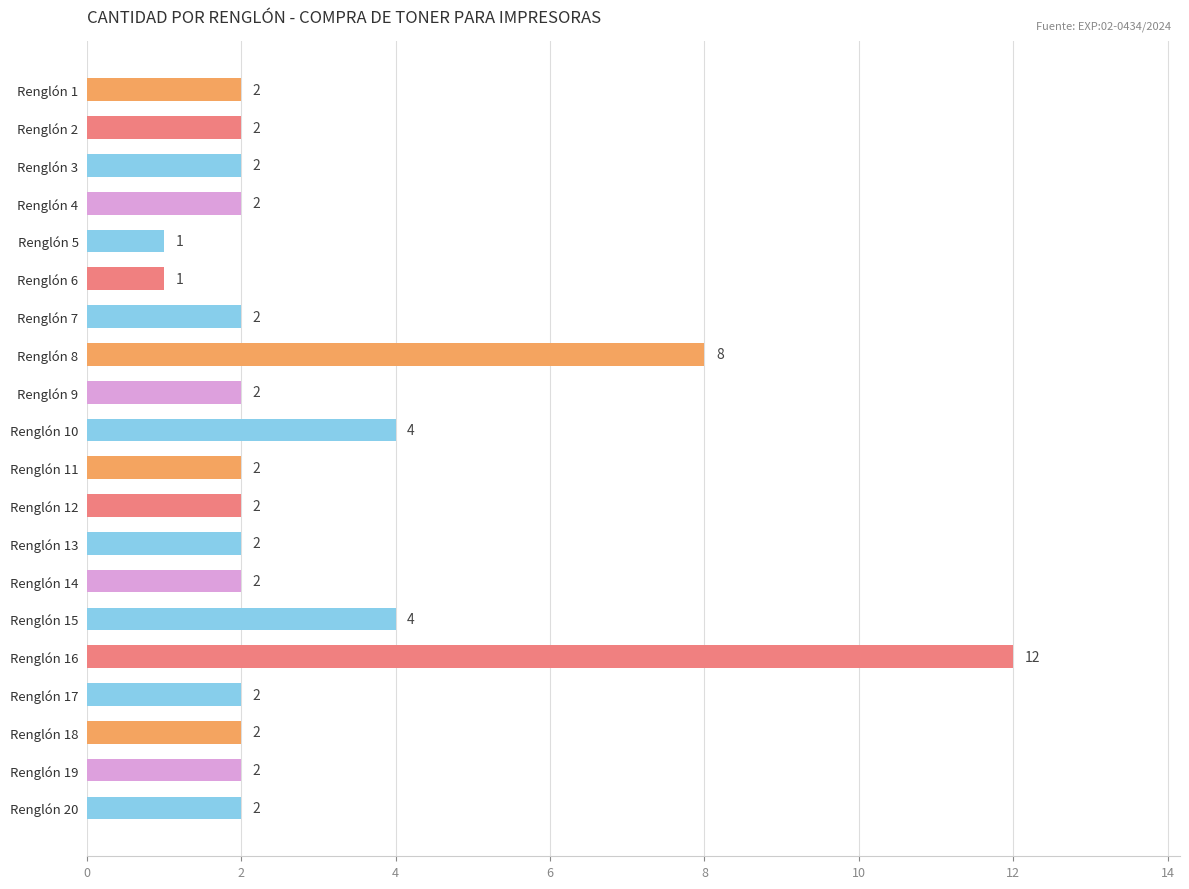

Is it true that the value at Renglón 13 is 1?

False